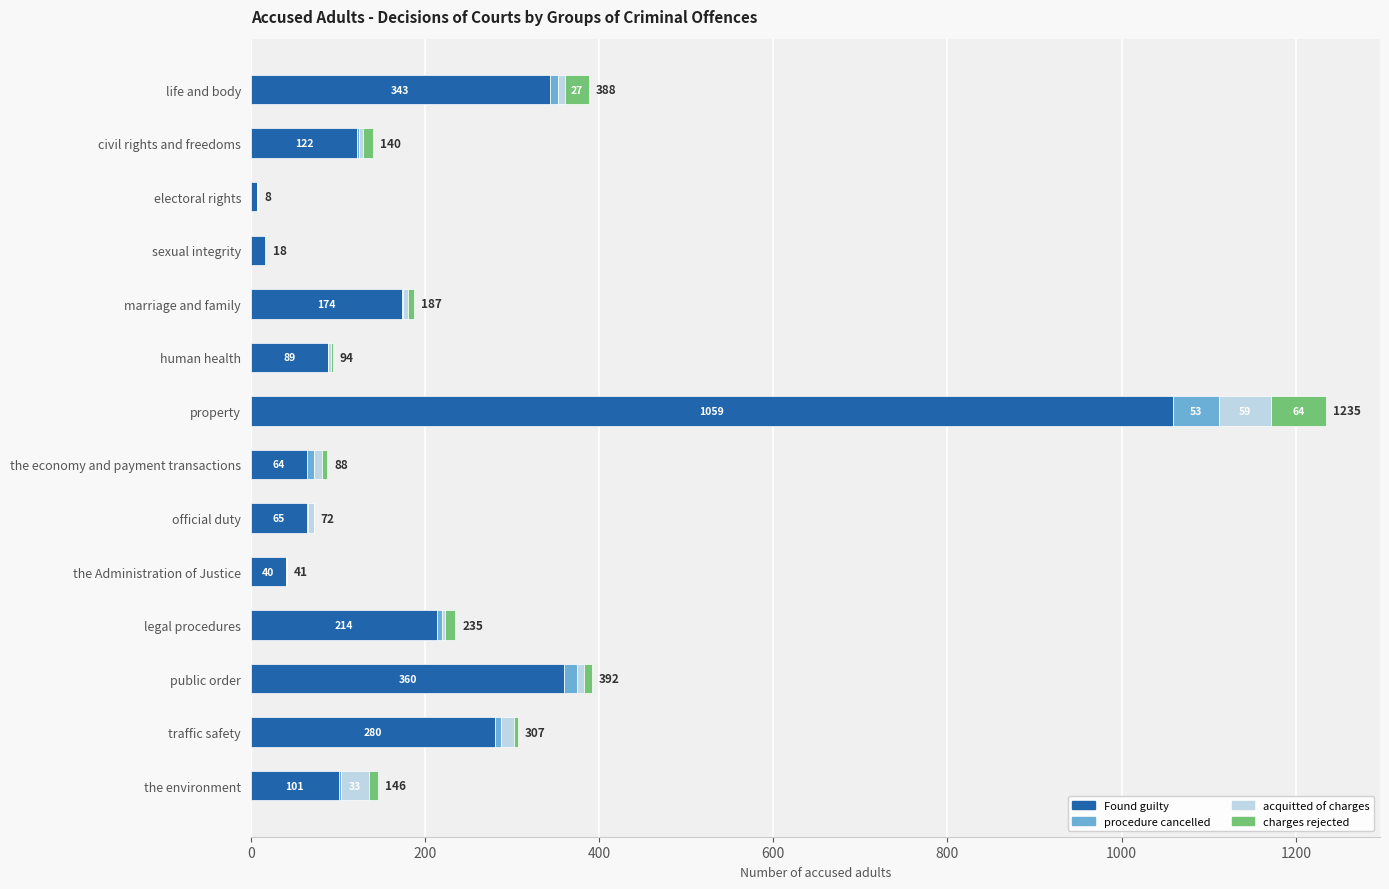

What is the total value across all series at the economy and payment transactions?

88